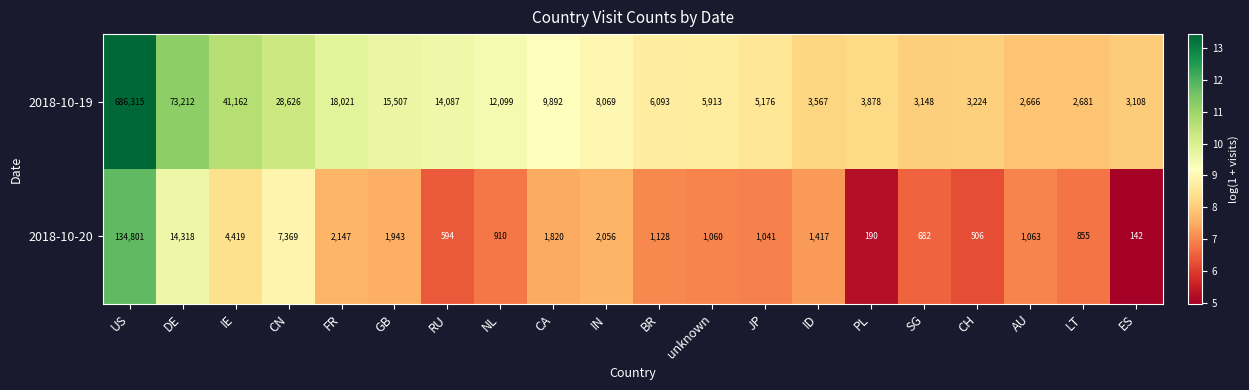

What is the spread (max minus min) of values at GB?

13564